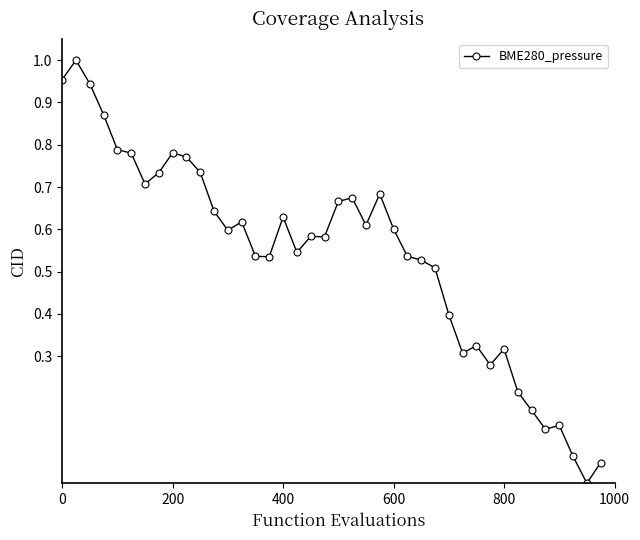

How many series are shown in this chart?

1